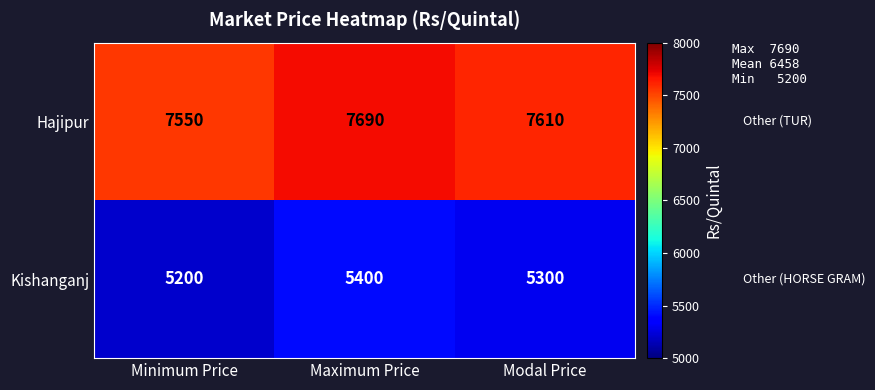

Which series has the largest range (max minus min)?

Kishanganj